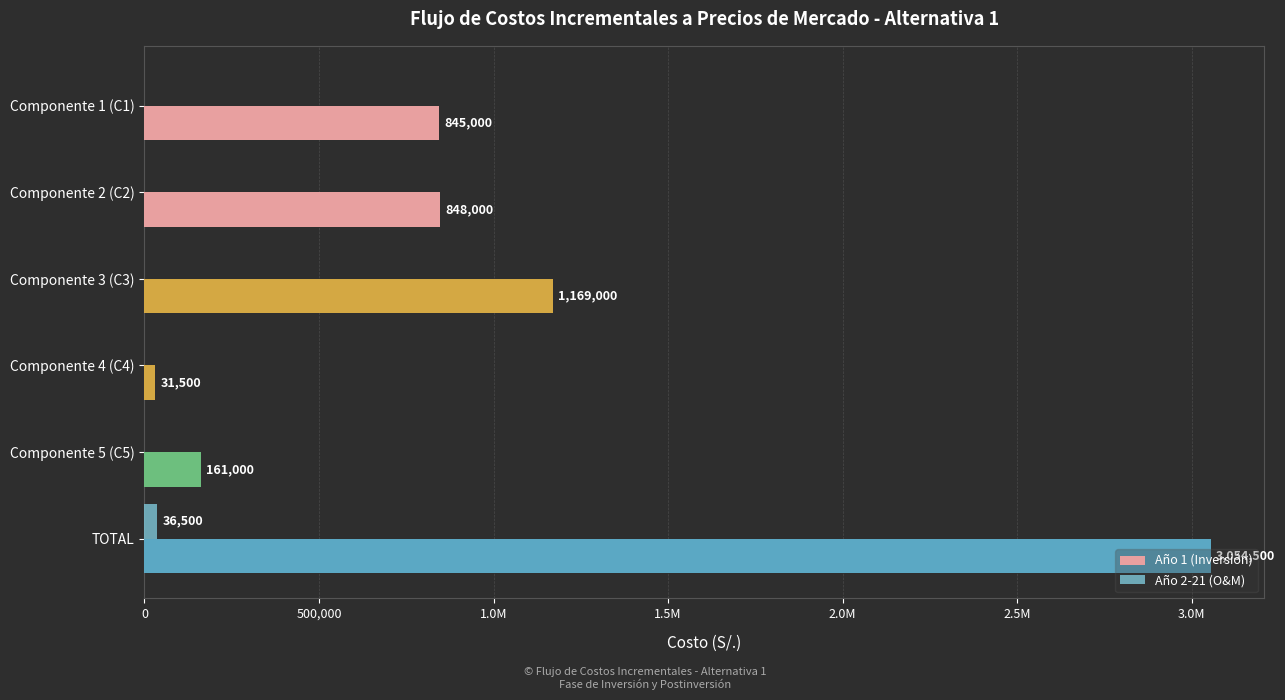

What is the difference between the maximum and minimum values in the Año 2-21 (O&M) series?

36500